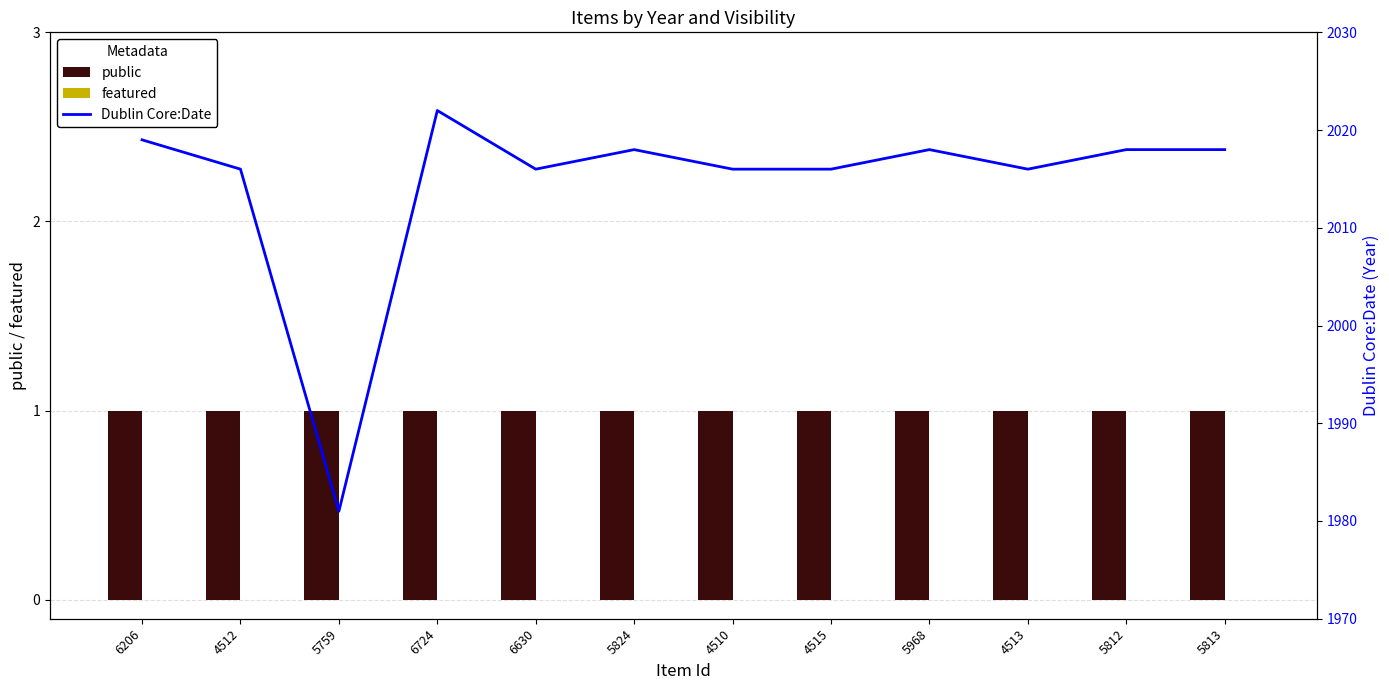

Which series has the widest spread of values?

Dublin Core:Date